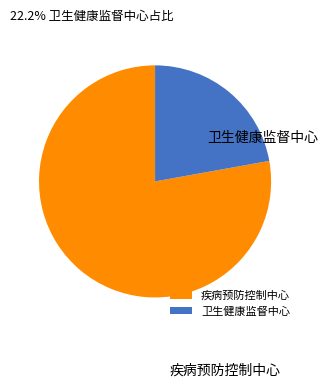

True or false: 疾病预防控制中心 accounts for 72% of the total.

False